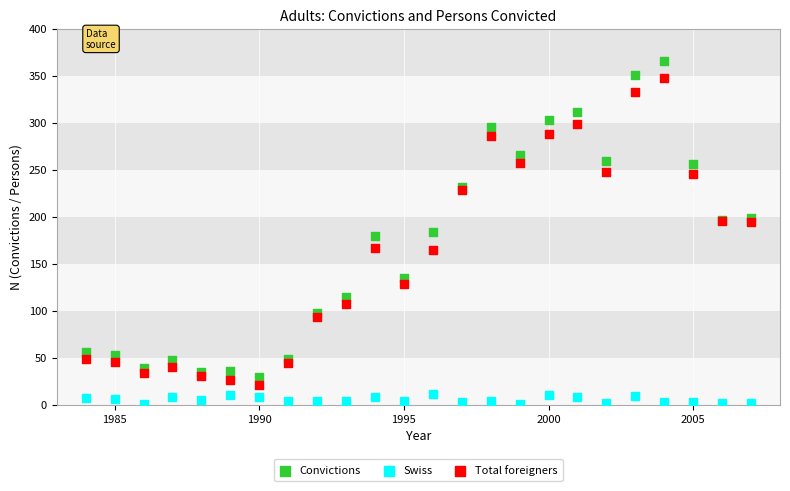

What are all the series names shown in the legend?

Convictions, Swiss, Total foreigners